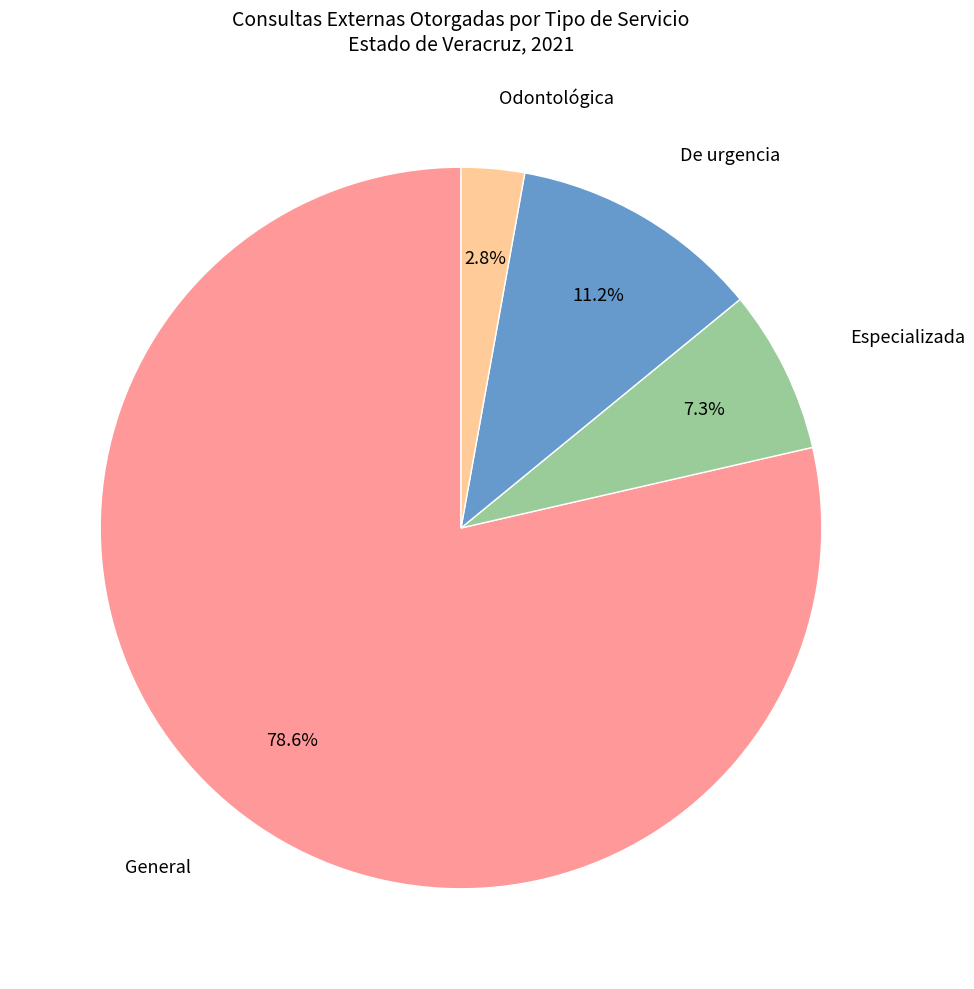

Does any single category account for the majority?

Yes